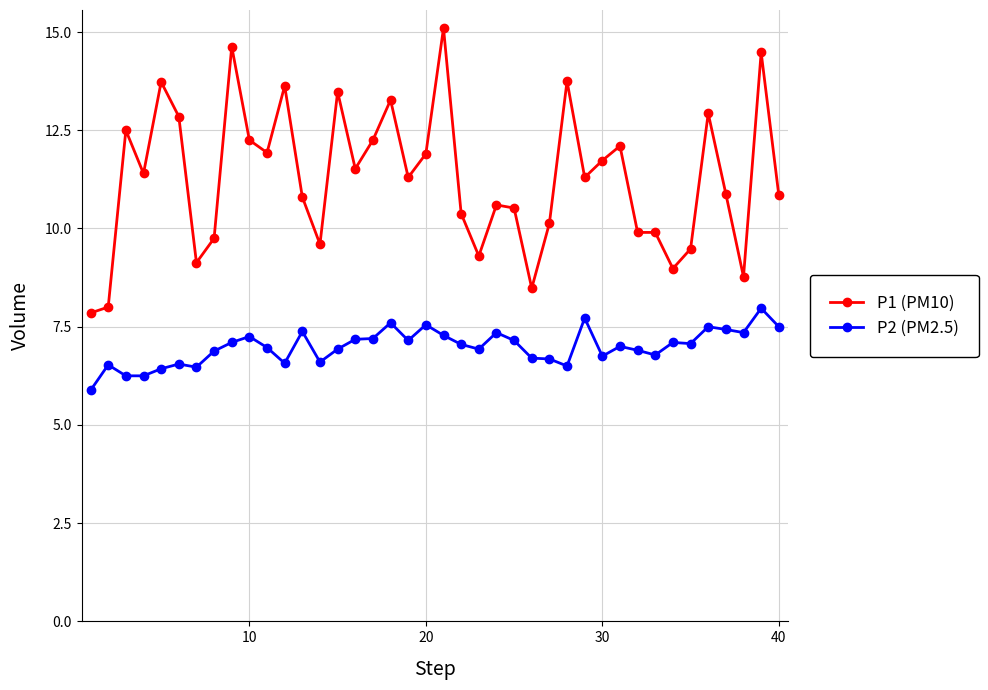

Which series has the largest total across all categories?

P1 (PM10)